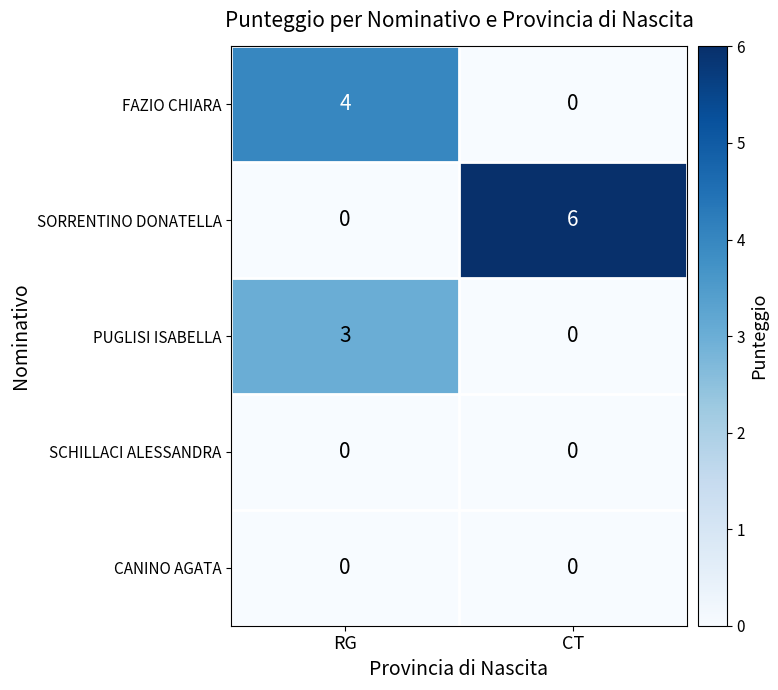

What is the total value across all series at CT?

6